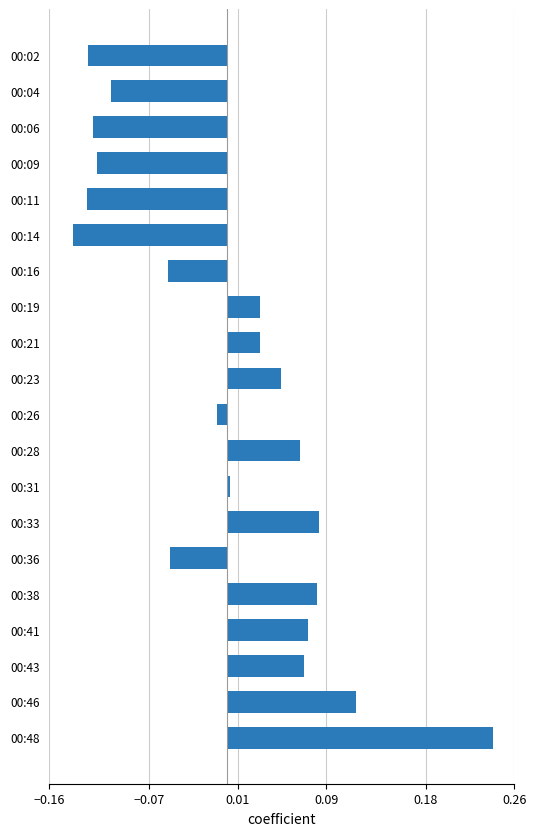

The value at 00:11 is -0.0. True or false?

False